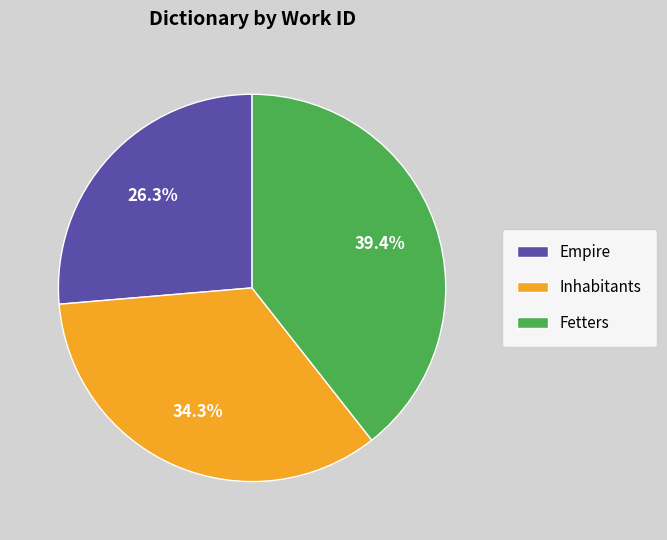

To the nearest percent, what is the difference between the Fetters and Inhabitants slice percentages?

5%